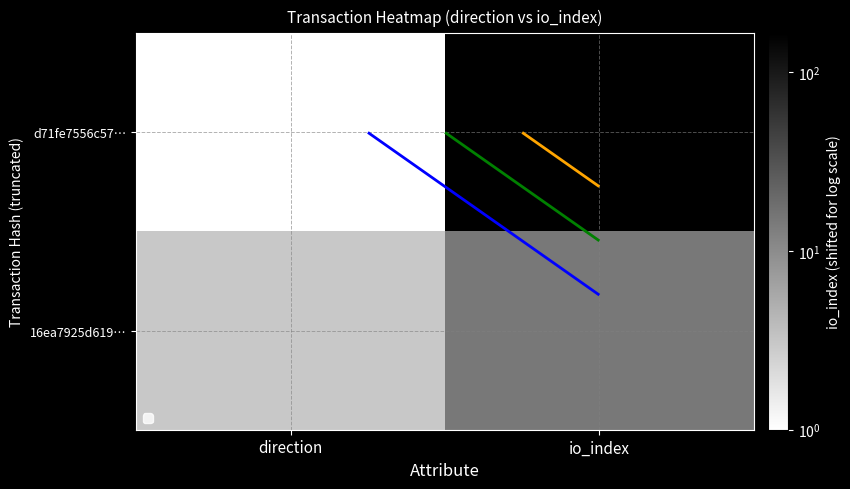

At how many categories does at least one series exceed 26?

1